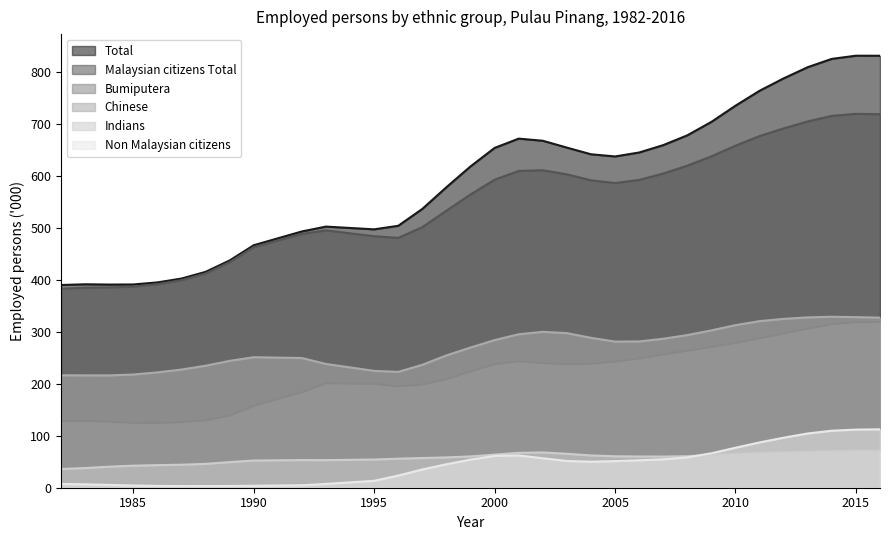

Between 2015 and 1990, which is larger?

2015